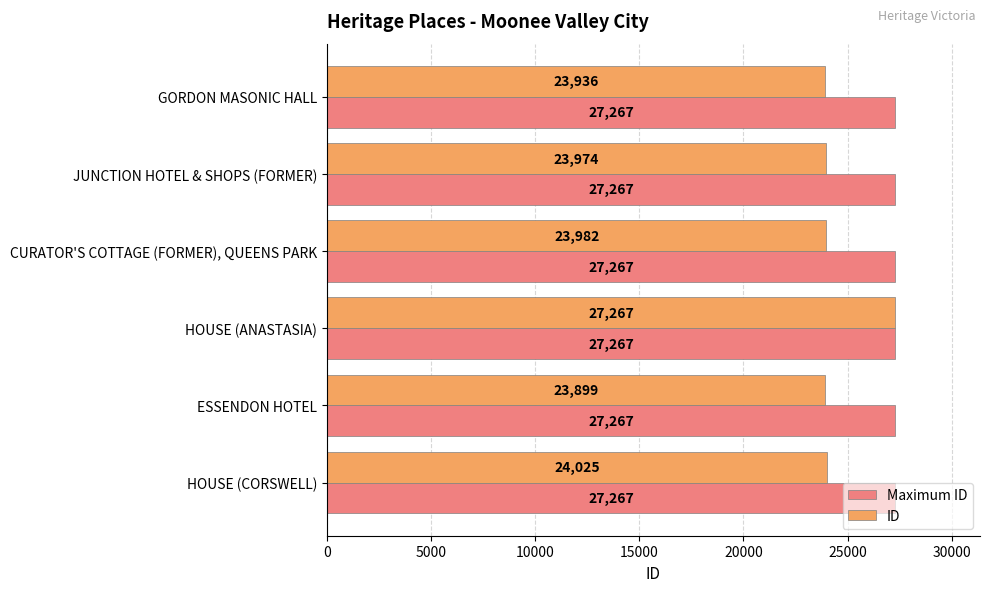

At which category is the sum across all series the highest?

HOUSE (ANASTASIA)